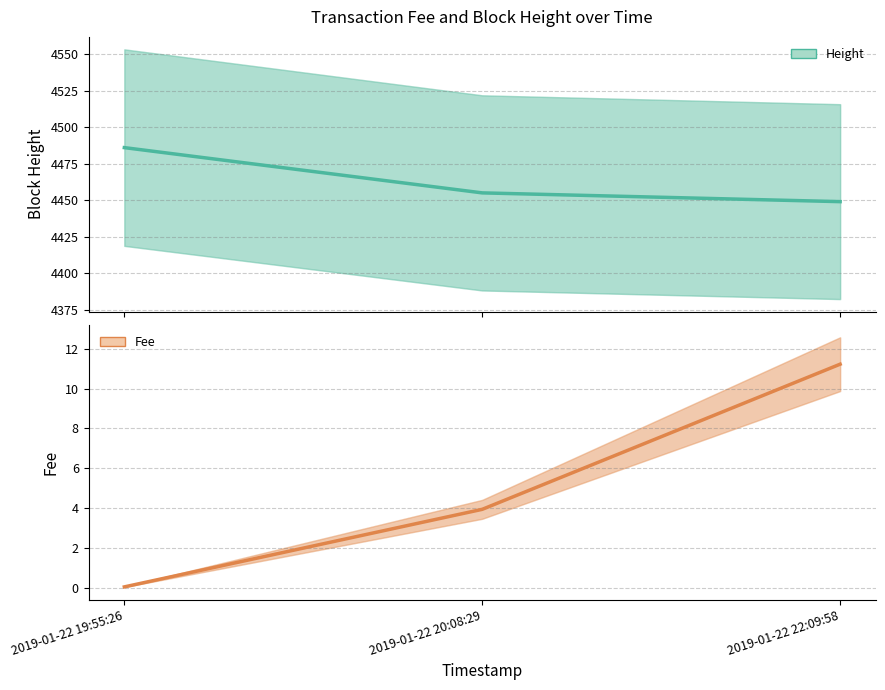

Is the value of Fee at 2019-01-22 19:55:26 greater than the value of Height at 2019-01-22 22:09:58?

No